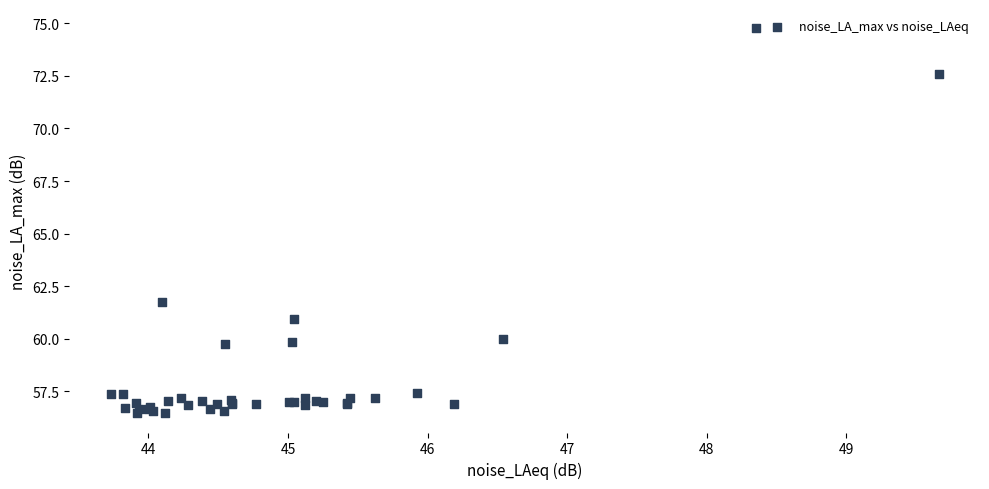

What Y value in the scatter plot is closest to 65?

61.8